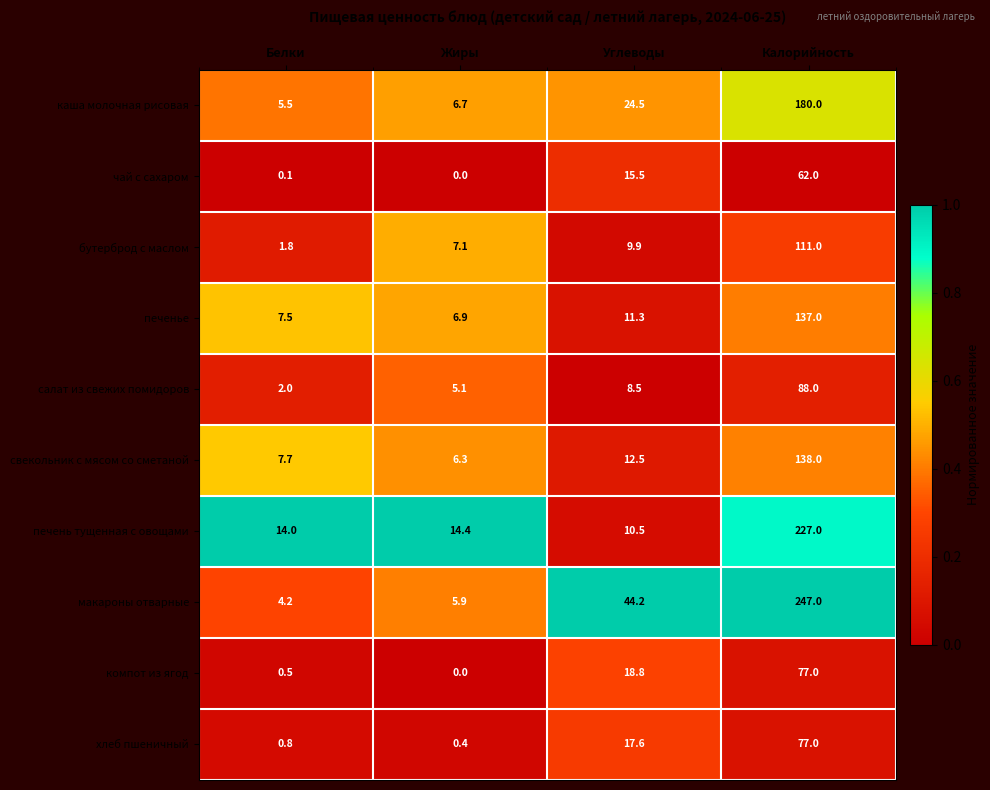

What is the total value across all series at Белки?

44.1